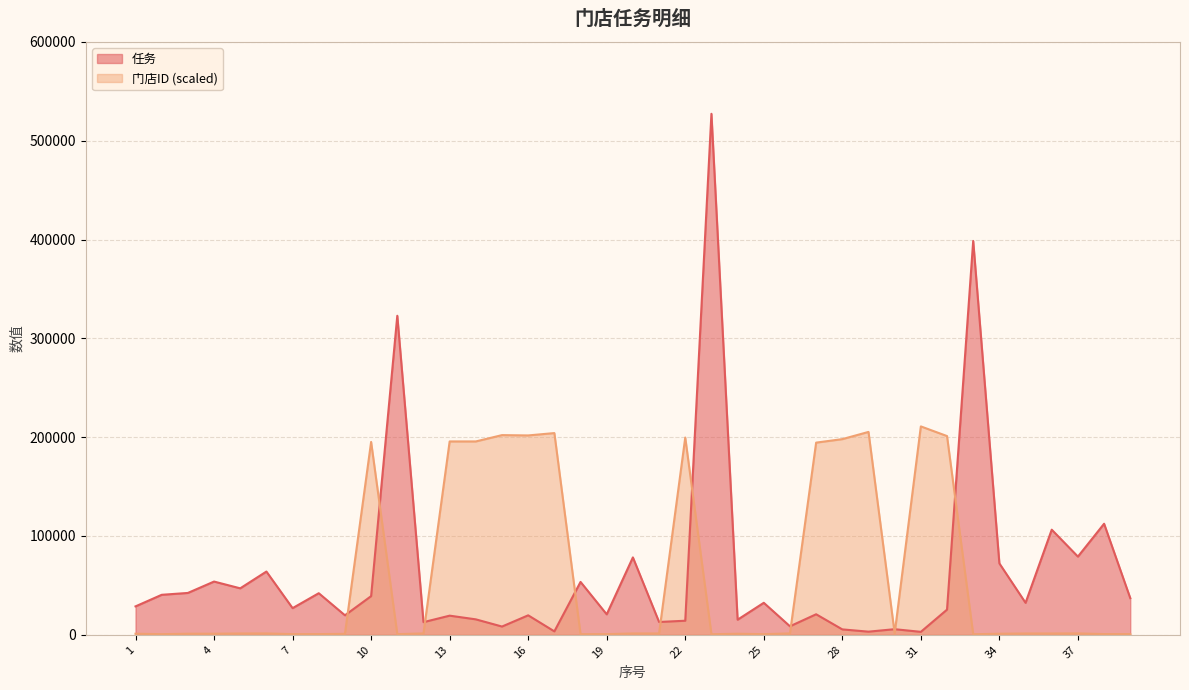

True or false: 任务 has more than 2 points higher than both neighbors.

True